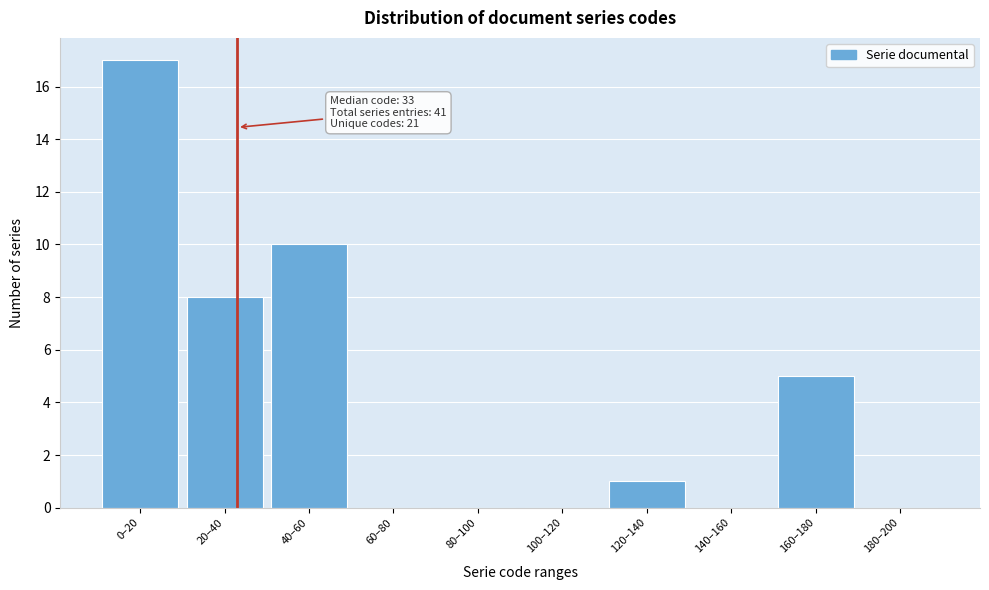

Reading left to right, extract all data points from this chart.

0–20=17	20–40=8	40–60=10	60–80=0	80–100=0	100–120=0	120–140=1	140–160=0	160–180=5	180–200=0